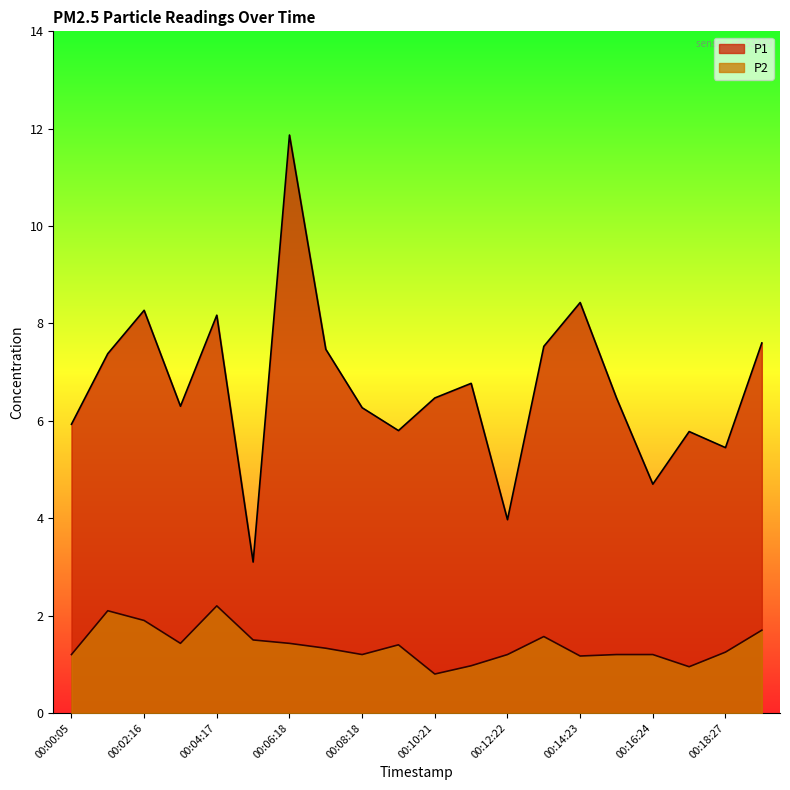

How many categories are shown in the chart?

20